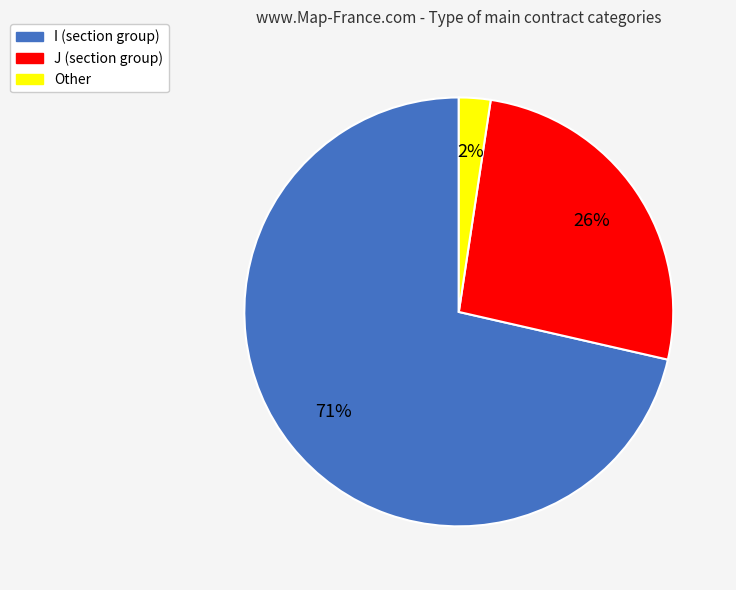

To the nearest percent, what is the combined percentage of J and I?

98%